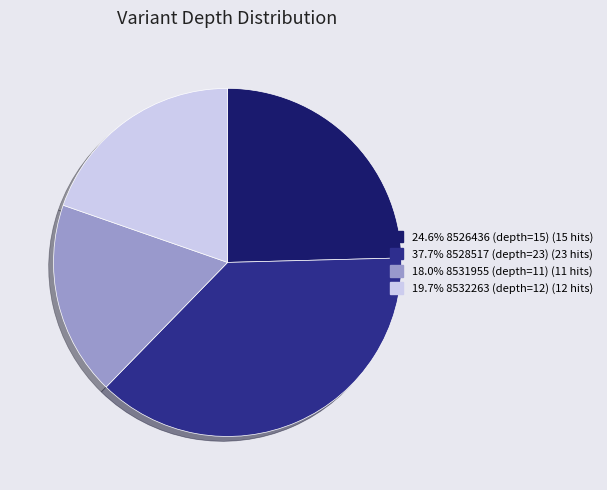

Is there any slice that represents more than half of the pie?

No